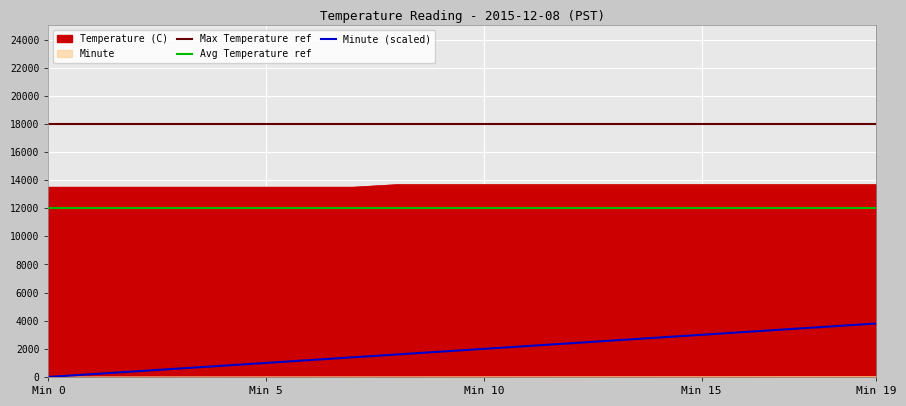

What is the difference between the maximum and minimum values in the Minute series?

19